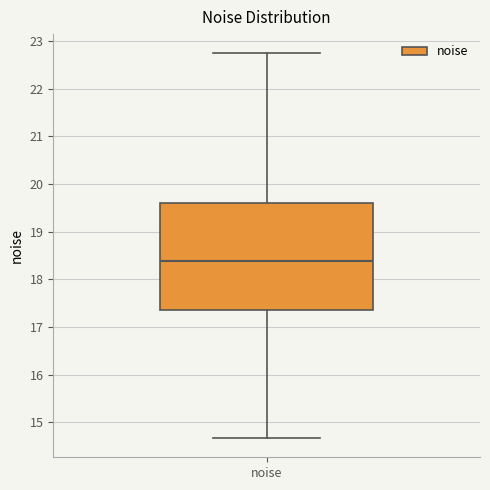

Read this box plot against the y-axis: the position of the median line, the range covered by the box, and the ends of both whiskers. The values are not printed on the chart, so give them approximately, as read against the axis.

median 18.4, box 17.4 to 19.6, whiskers 14.7 to 22.7